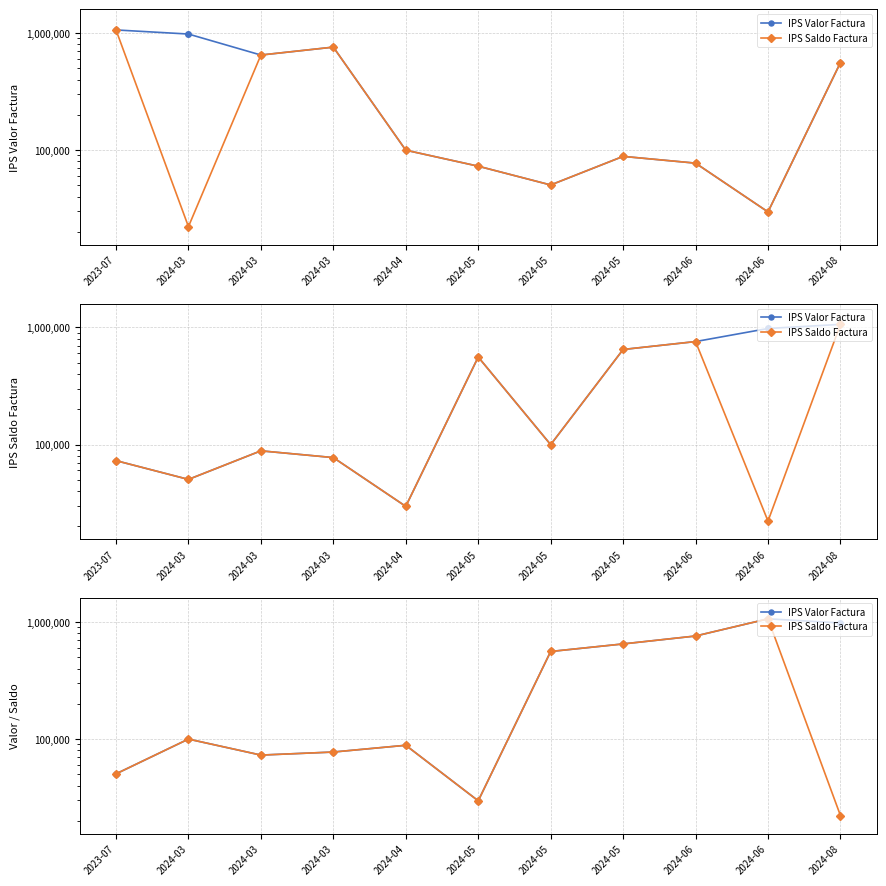

Reading right to left, transcribe all the data shown in this chart.

IPS Valor Factura: 2024-08=980482	2024-06=1062989	2024-06=758064	2024-05=648705	2024-05=559067	2024-05=29607	2024-04=88300	2024-03=77307	2024-03=72807	2024-03=99750	2023-07=50317
IPS Saldo Factura: 2024-08=22160	2024-06=1062989	2024-06=758064	2024-05=648705	2024-05=559067	2024-05=29607	2024-04=88300	2024-03=77307	2024-03=72807	2024-03=99750	2023-07=50317